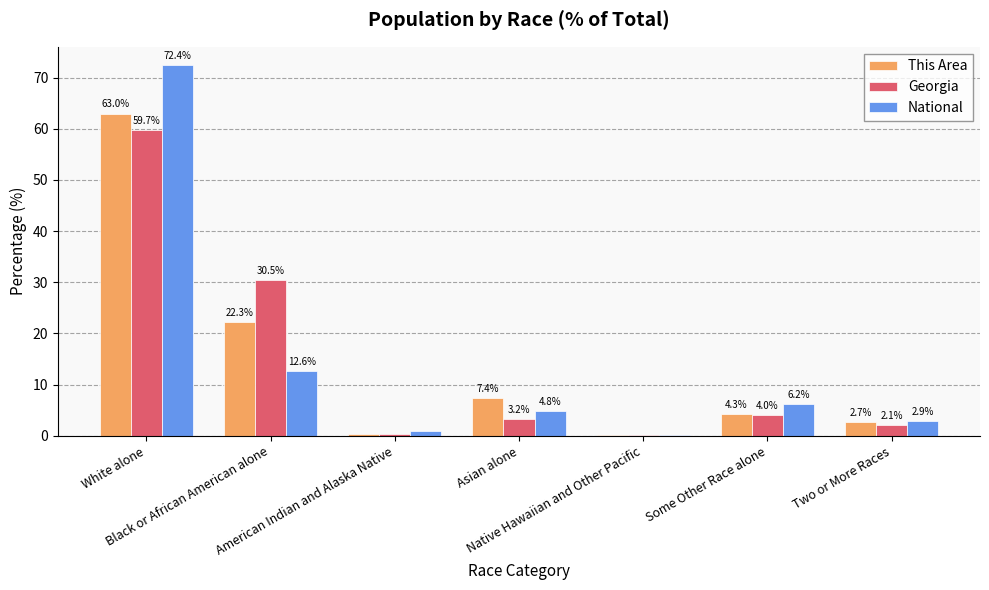

What is the highest value of the This Area series?

63.0